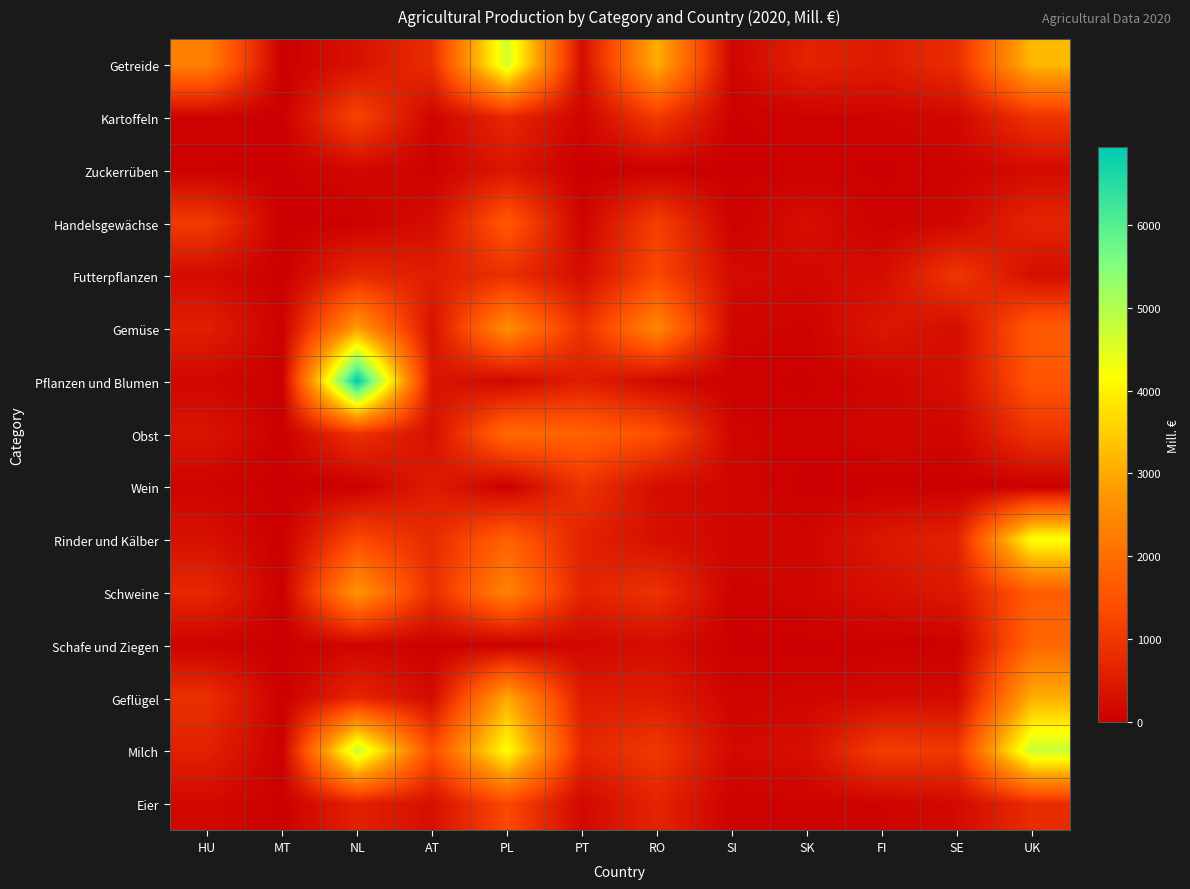

Which label corresponds to the largest value in the chart?

NL